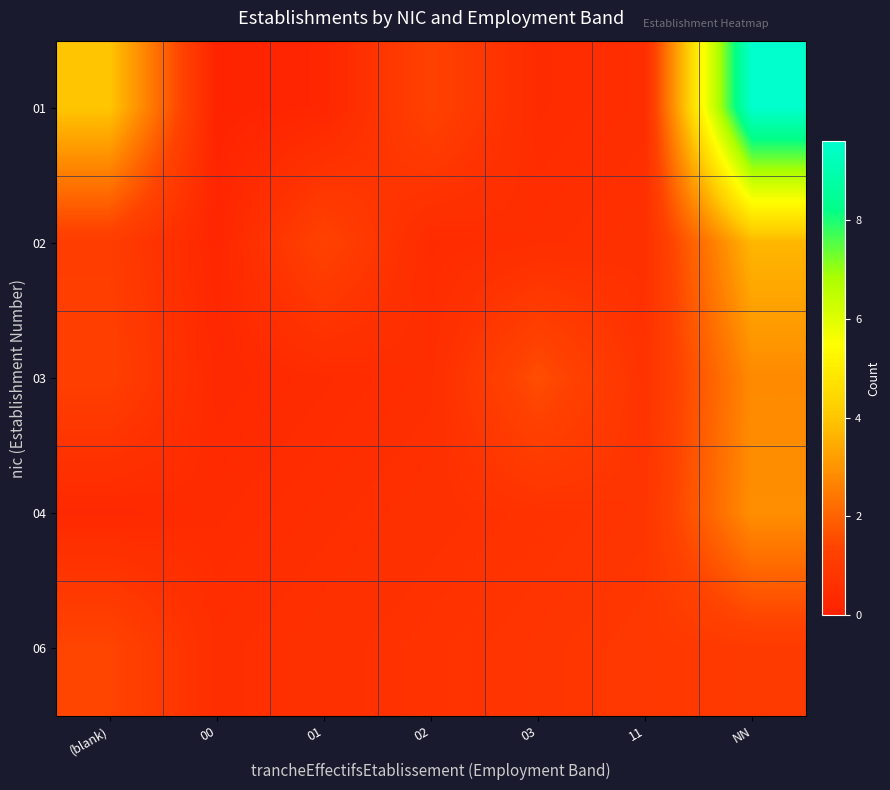

Between 11 and 02, which is larger?

02